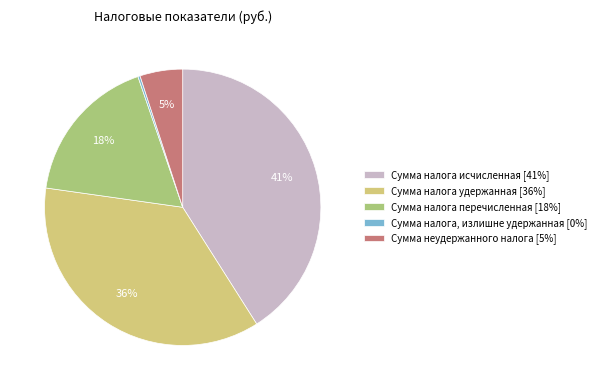

Is it true that Сумма налога удержанная [36%] is 26% of the pie?

False